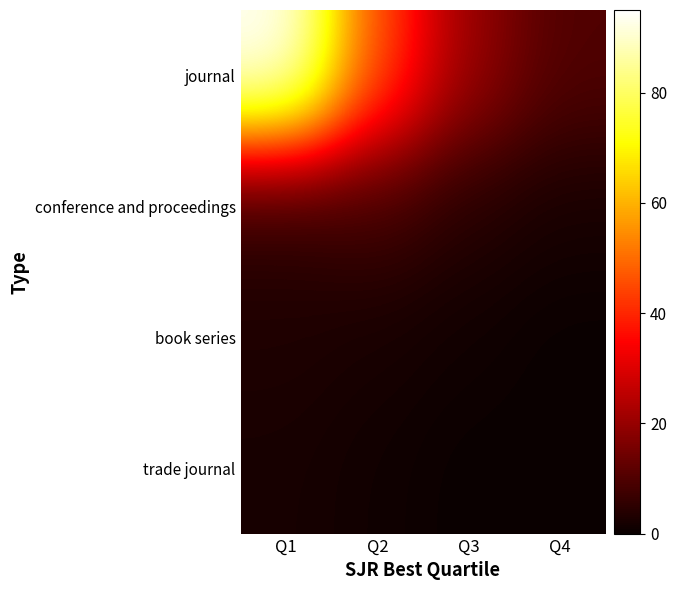

Reading right to left, what are all the values shown in this chart?

journal: Q4=10	Q3=20	Q2=45	Q1=95
conference and proceedings: Q4=2	Q3=4	Q2=8	Q1=5
book series: Q4=0	Q3=1	Q2=2	Q1=3
trade journal: Q4=0	Q3=0	Q2=1	Q1=2